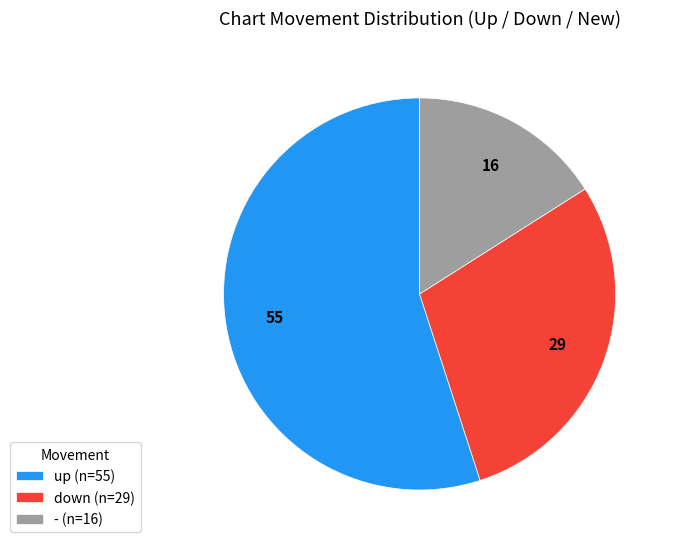

Which has a higher value, - (n=16) or down (n=29)?

down (n=29)